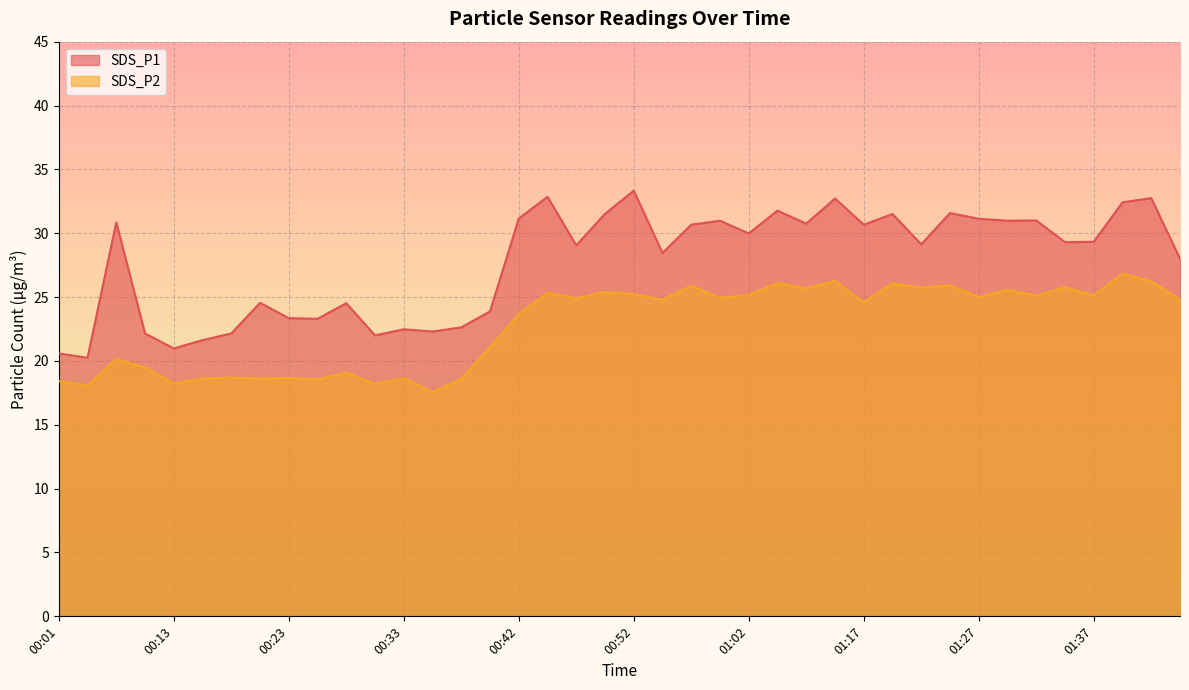

At 00:42, list the series in order from largest to smallest.

SDS_P1, SDS_P2